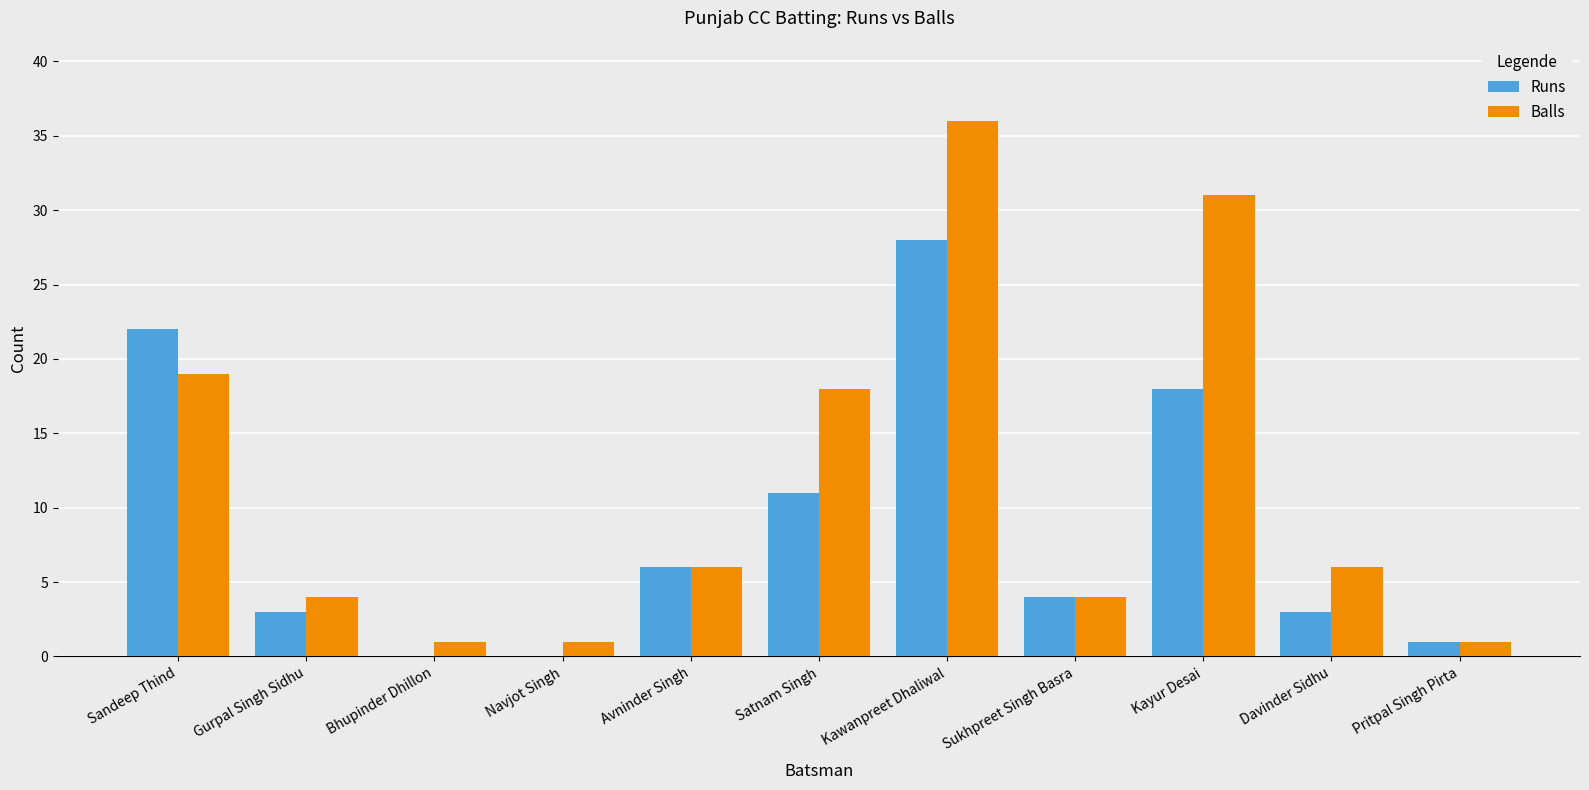

Are the bars horizontal?

No